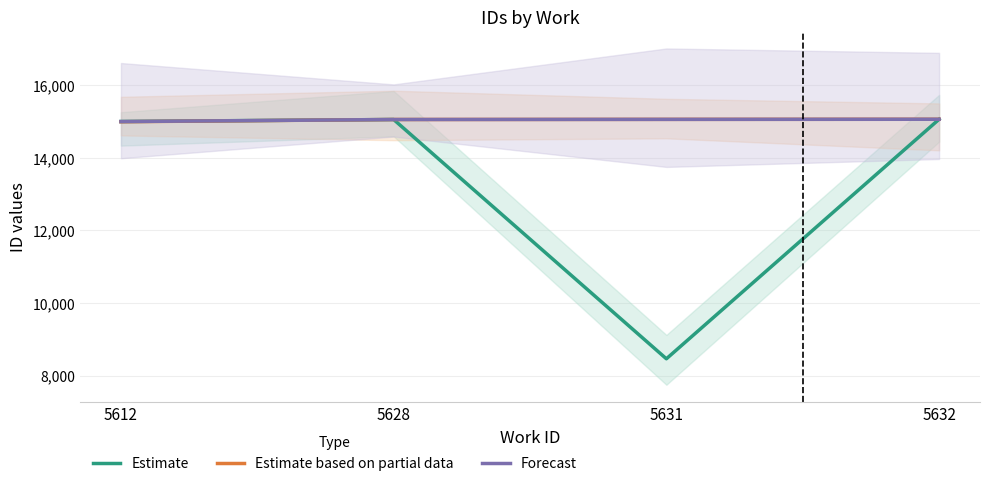

Reading right to left, extract all data points from this chart.

Estimate: 15061	8462	15054	14999
Estimate based on partial data: 15061	15058	15054	14993
Forecast: 15061	15058	15054	14997